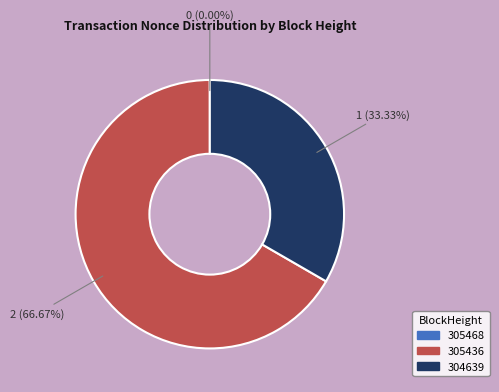

Is 304639 the majority of the pie?

No